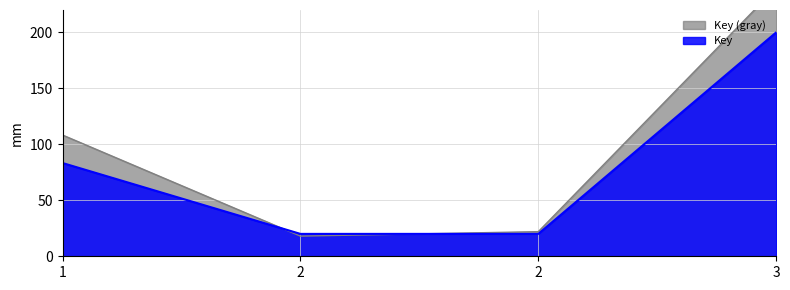

What is the average value?

80.8